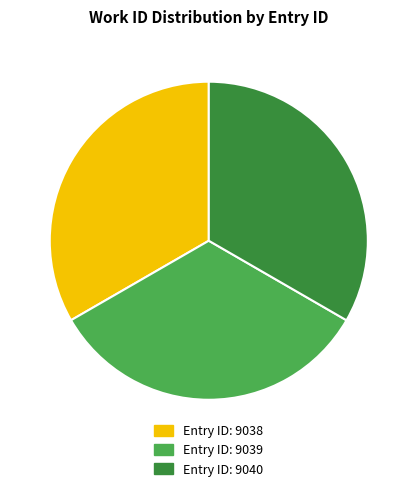

Is there any slice that represents more than half of the pie?

No